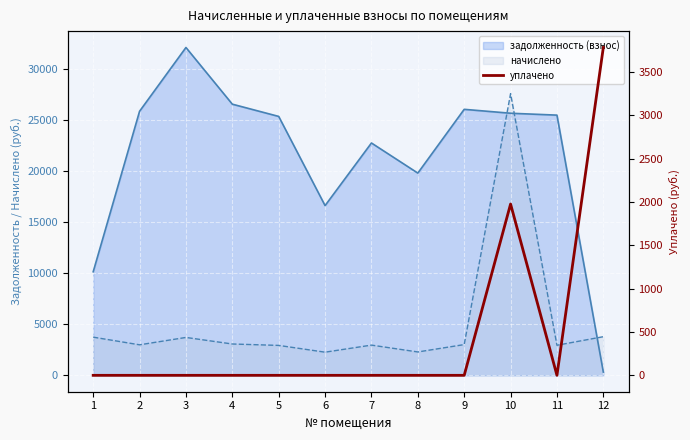

Reading left to right, what are all the values shown in this chart?

1=0.0	2=0.0	3=0.0	4=0.0	5=0.0	6=0.0	7=0.0	8=0.0	9=0.0	10=1975.6	11=0.0	12=3780.4